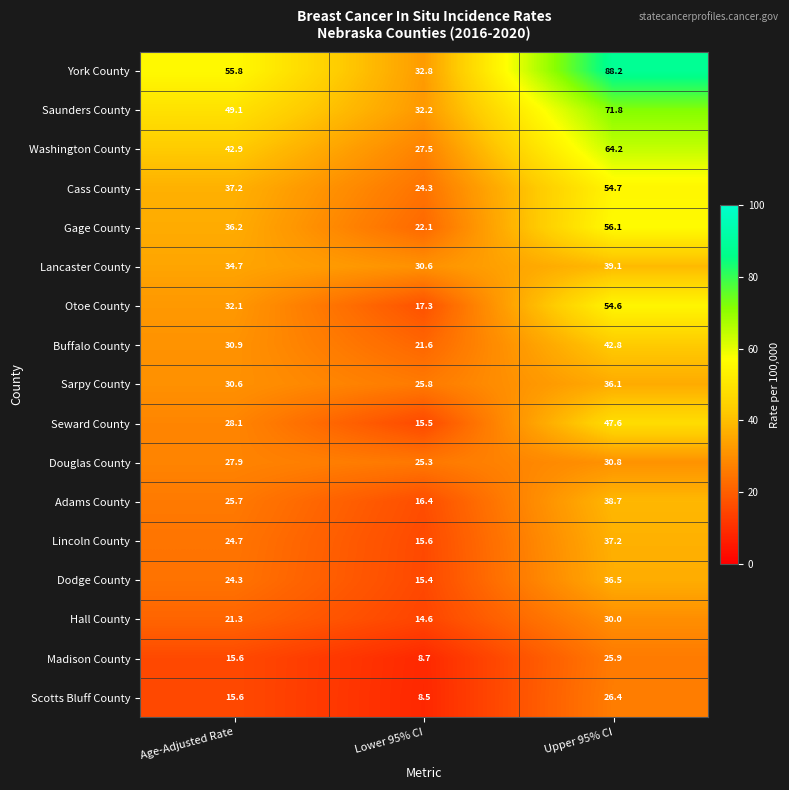

At Upper 95% CI, list the series in order from smallest to largest.

Madison County, Scotts Bluff County, Hall County, Douglas County, Sarpy County, Dodge County, Lincoln County, Adams County, Lancaster County, Buffalo County, Seward County, Otoe County, Cass County, Gage County, Washington County, Saunders County, York County